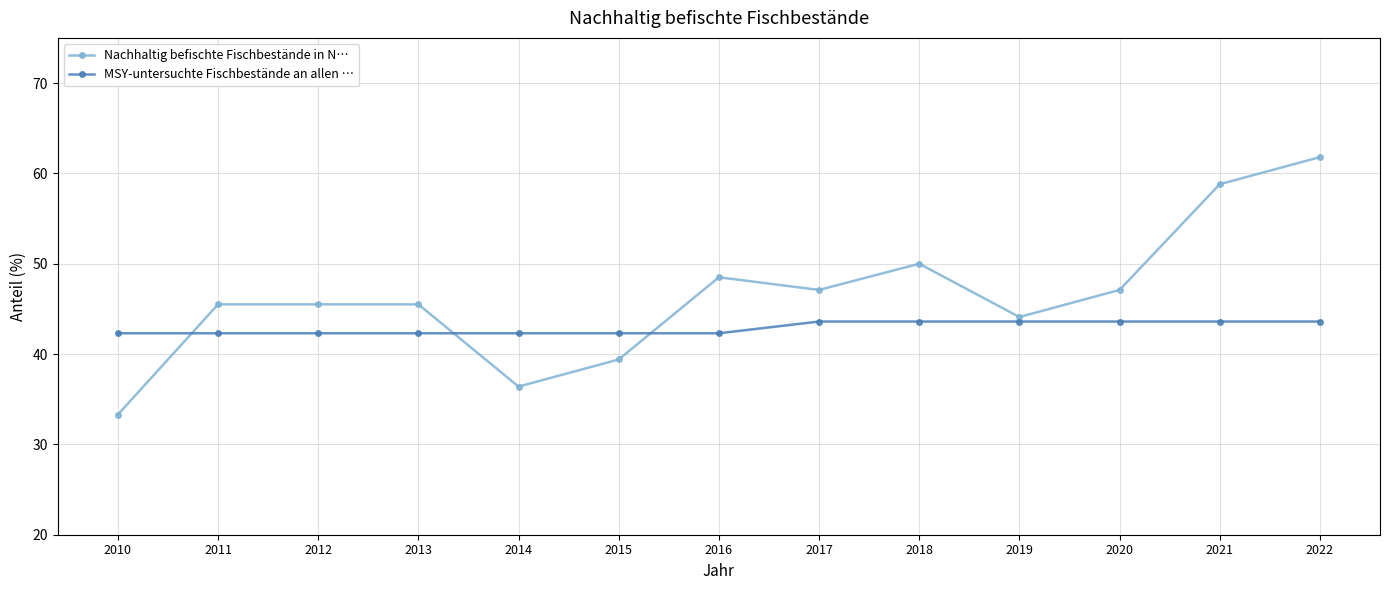

What is the smallest value displayed?

33.3